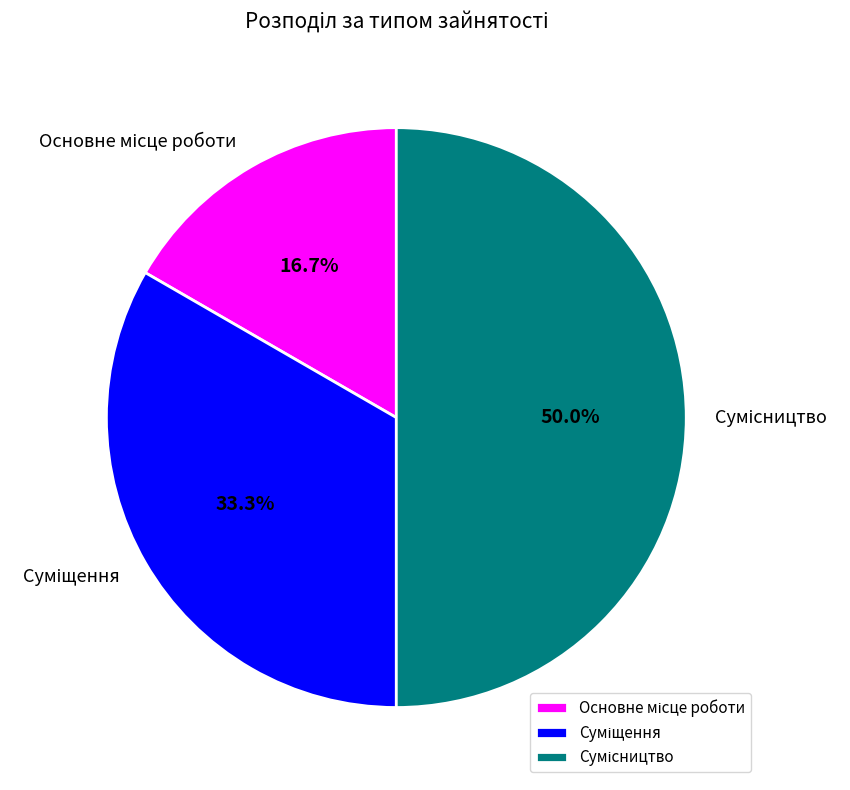

How many segments does this pie chart have?

3